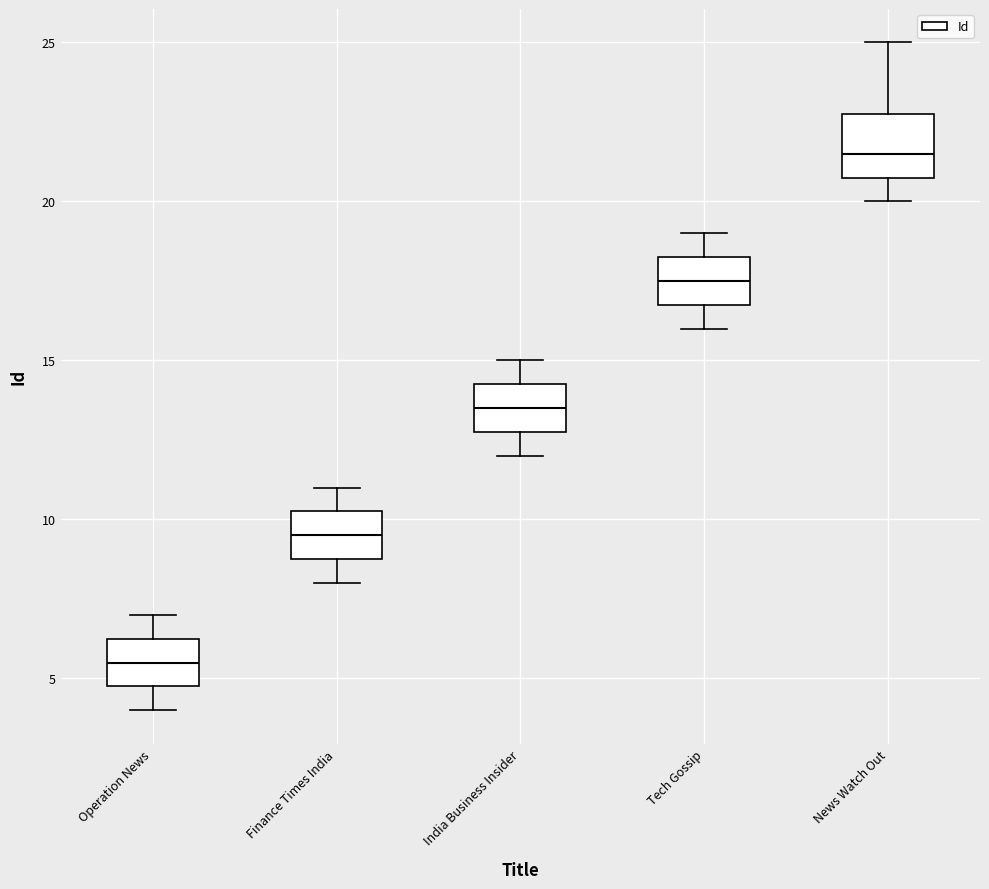

Which box's median line is the highest?

News Watch Out